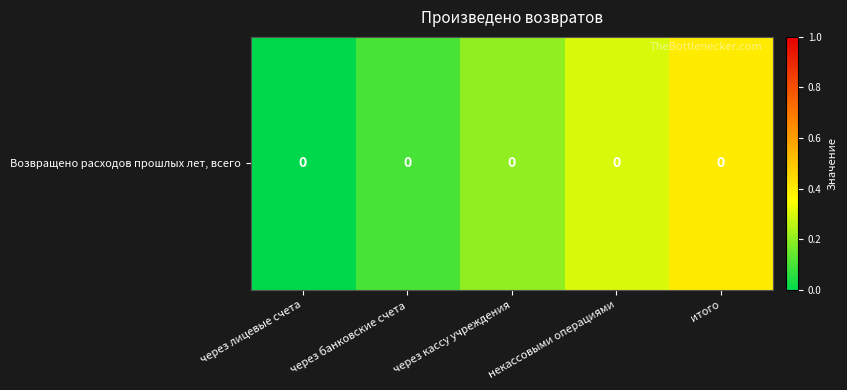

What is the sum of the values at некассовыми операциями and через банковские счета?

0.4